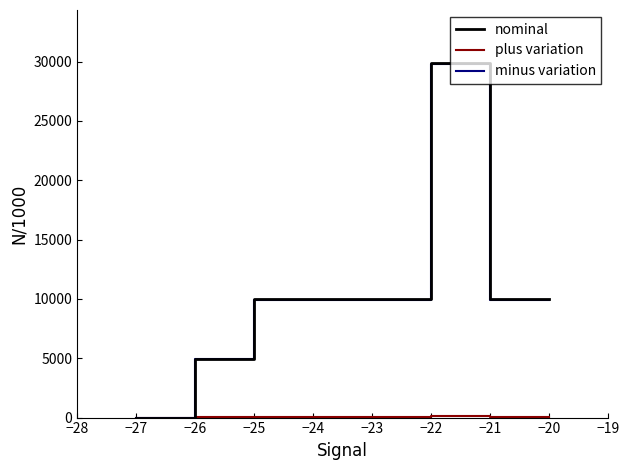

At which category is the sum across all series the highest?

−22